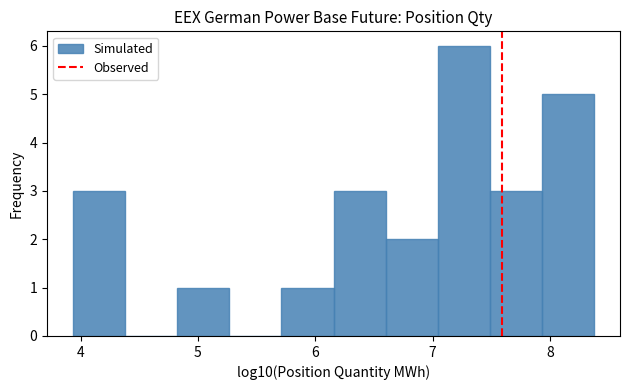

Reading left to right, transcribe this chart: for each bar, give the range it covers on the x-axis and its height. Neither the bar edges nor the heights are printed on the chart, so give them approximately, as read against the axes.

3.9 to 4.4: 3
4.4 to 4.8: 0
4.8 to 5.3: 1
5.3 to 5.7: 0
5.7 to 6.2: 1
6.2 to 6.6: 3
6.6 to 7.0: 2
7.0 to 7.5: 6
7.5 to 7.9: 3
7.9 to 8.4: 5